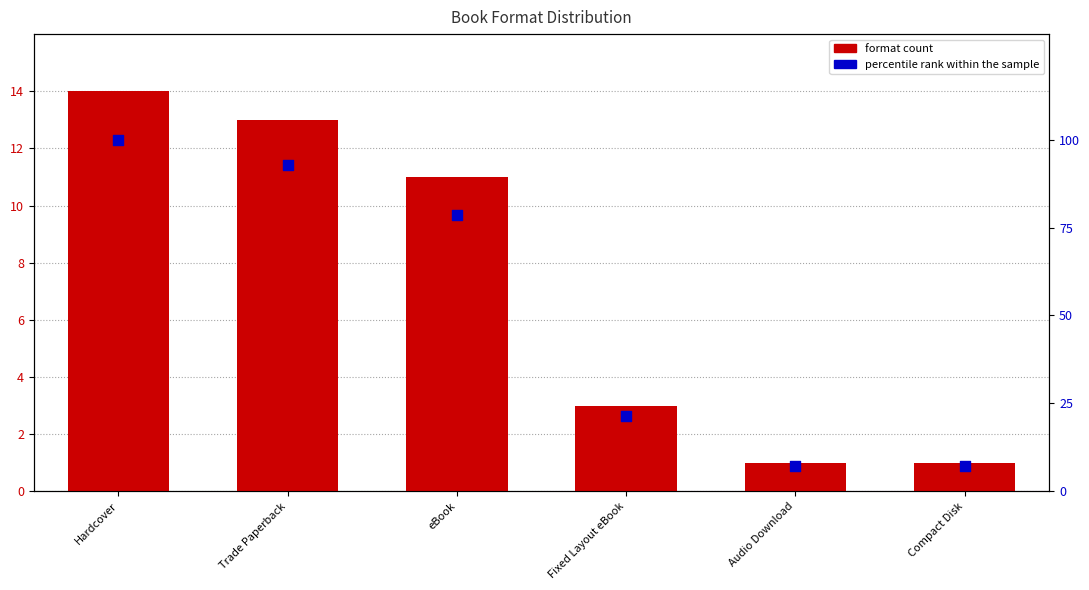

What are all the series names shown in the legend?

format count, percentile rank within the sample